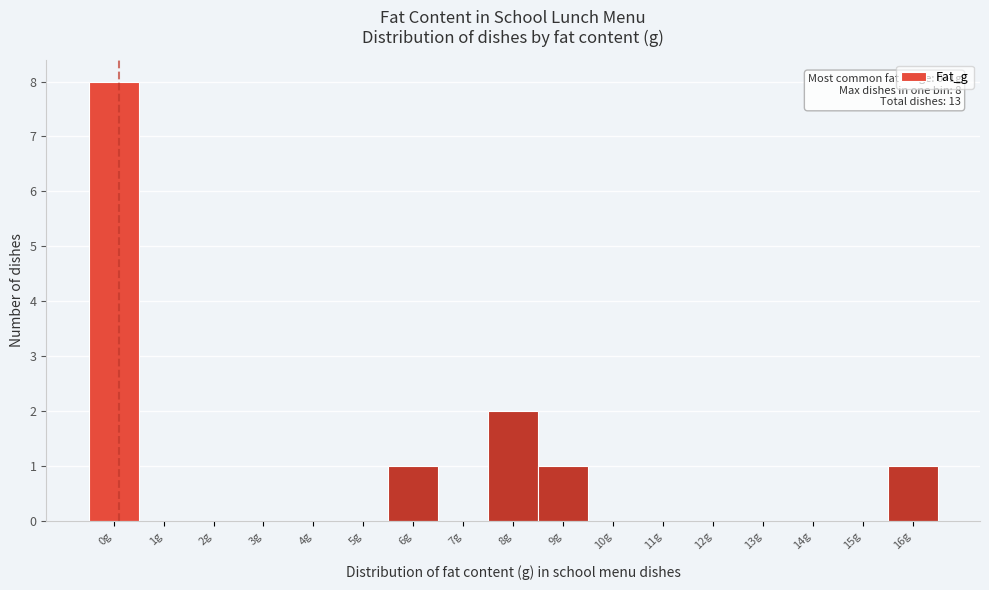

Reading left to right, list all the values displayed in this chart.

0g=8	1g=0	2g=0	3g=0	4g=0	5g=0	6g=1	7g=0	8g=2	9g=1	10g=0	11g=0	12g=0	13g=0	14g=0	15g=0	16g=1